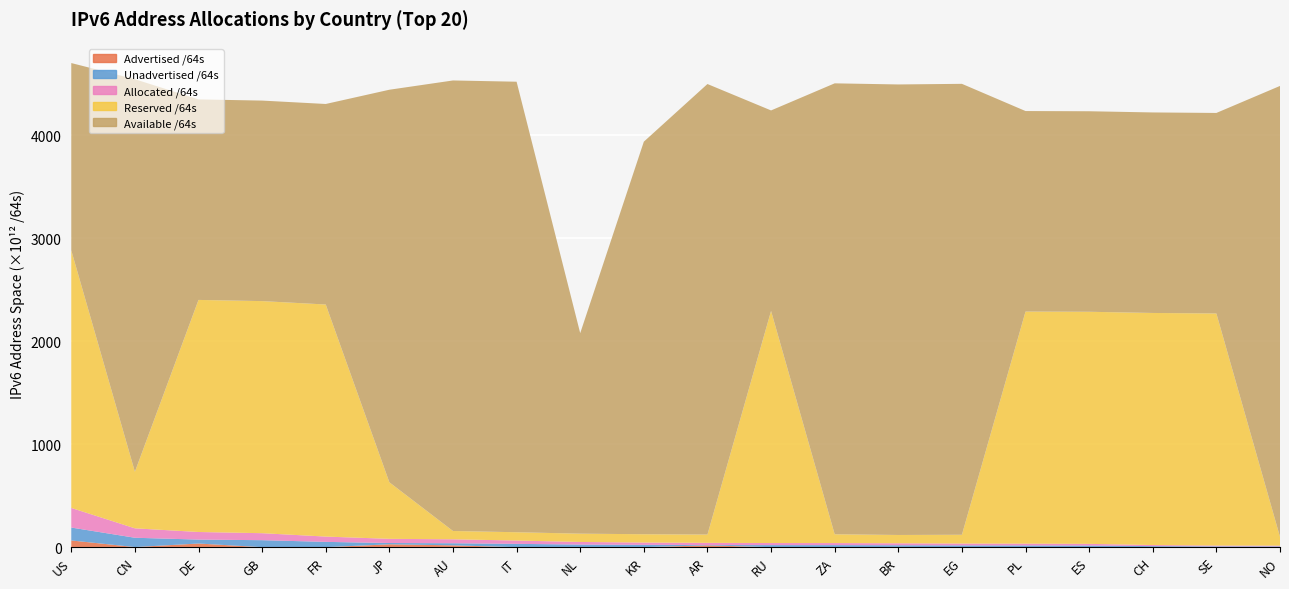

Reading right to left, list all the values displayed in this chart.

Advertised /64s: 1142461497344	81604771840	274878103552	12884901888	34896805888	8589934592	2544590848000	12952010752	4295884800	17808546922496	51288408064	219044249600	21474902016	17966504935424	27979314757632	79993831424	60130263040	35450661306368	1153668481024	65405374431232
Unadvertised /64s: 6317918584832	7855514517504	10123246370816	16161963245568	17149278814208	17626545913856	16426940432384	20018783059968	20156295872512	3254143025152	22518765060097	25129871671296	32250910474240	20374733455360	12604379037697	51438144913408	67916328337408	38306839855104	90475165581312	125322386800640
Allocated /64s: 7460380082176	7937119289344	10398124474368	16174848147456	17184175620096	17635135848448	18971531280384	20031735070720	20160591757312	21062689947648	22570053468161	25348915920896	32272385376256	38341238390784	40583693795329	51518138744832	67976458600448	73757501161472	91628834062336	190727761231872
Reserved /64s: 85435673411584	2254781092134912	2254781092134912	2254781092134912	2254781092134912	85435673411584	80673036763136	85435673411584	2254781092134912	80673036763136	80673036763136	80673036763136	80673036763136	80673036763136	549345672691714	2254781092134912	2254781092134912	2254781092134912	549345672691714	2502732127141888
Available /64s: 4381003839700992	1948213572599808	1948213572599808	1948213572599808	1948213572599808	4381003839700992	4377112294522880	4381003839700992	1948213572599808	4377112294522880	3813876528185339	1948213572599808	4377112294522880	4377112294522880	3813876528185339	1948213572599808	1948213572599808	1948213572599808	3813876528185339	1819467170381824